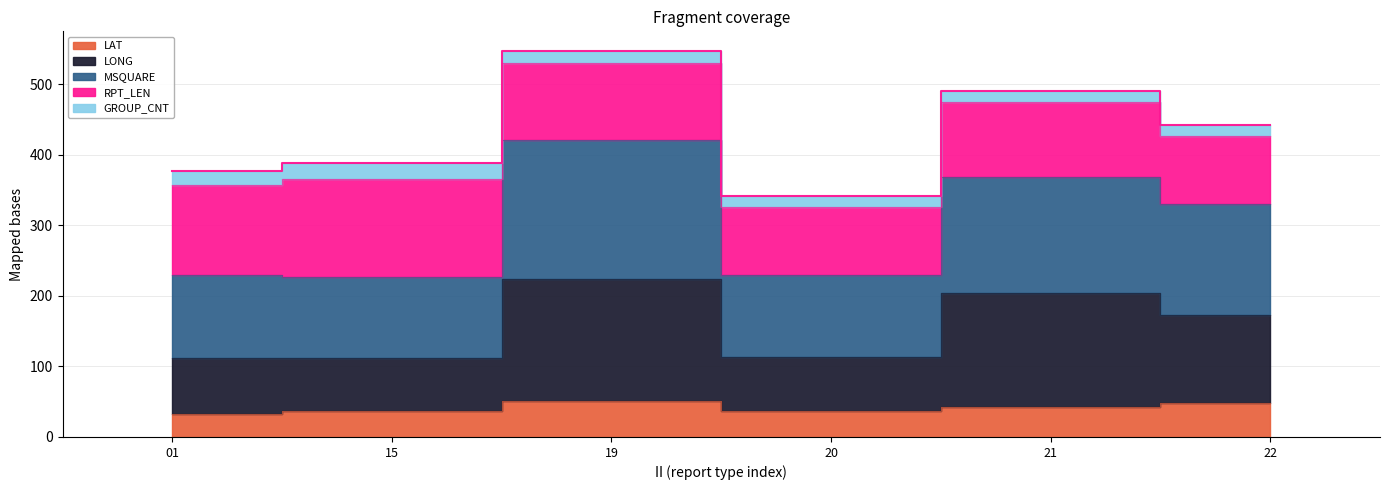

True or false: LONG has more than 2 interior local peaks.

False